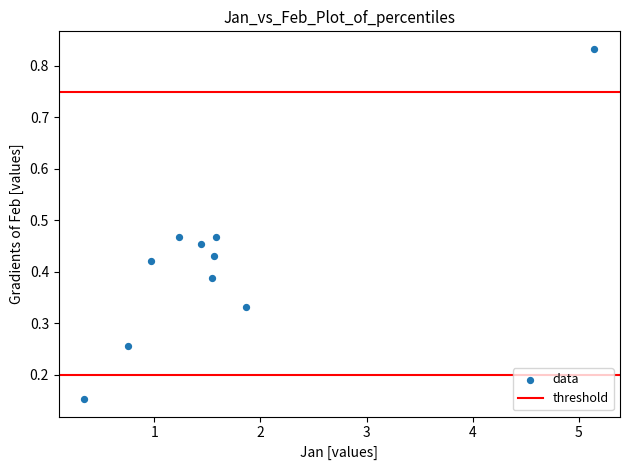

What is the range of Y values (max minus min)?

0.7